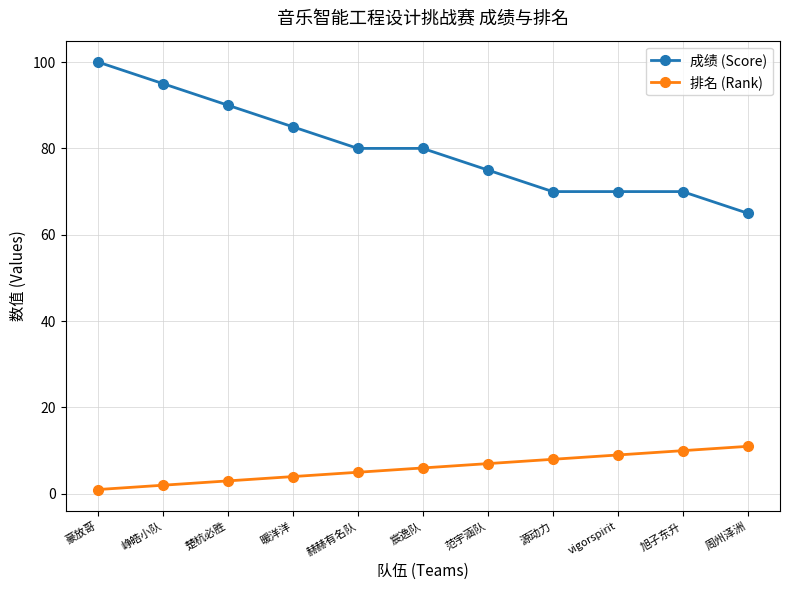

The 排名 (Rank) series shows 3 at 楚杭必胜. True or false?

True